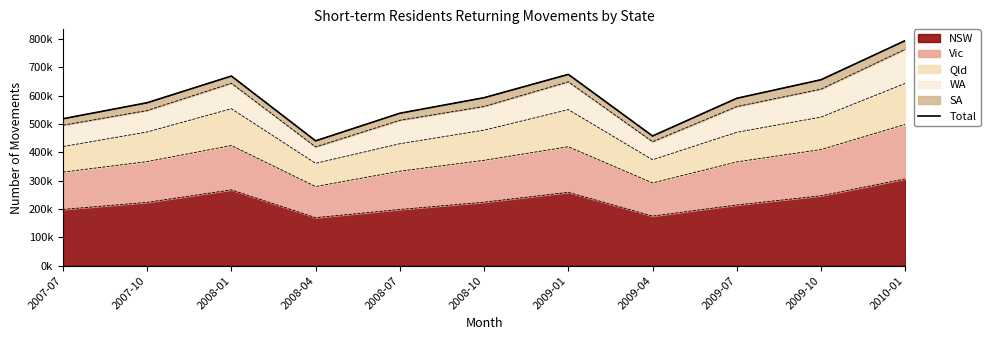

The value at 2008-10 is 592930. True or false?

True